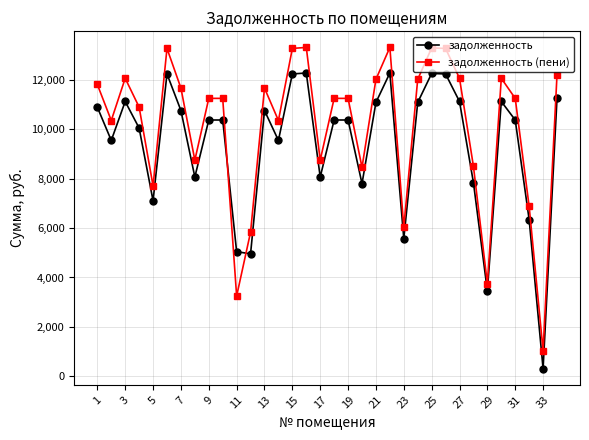

True or false: задолженность and задолженность (пени) cross at least once.

True